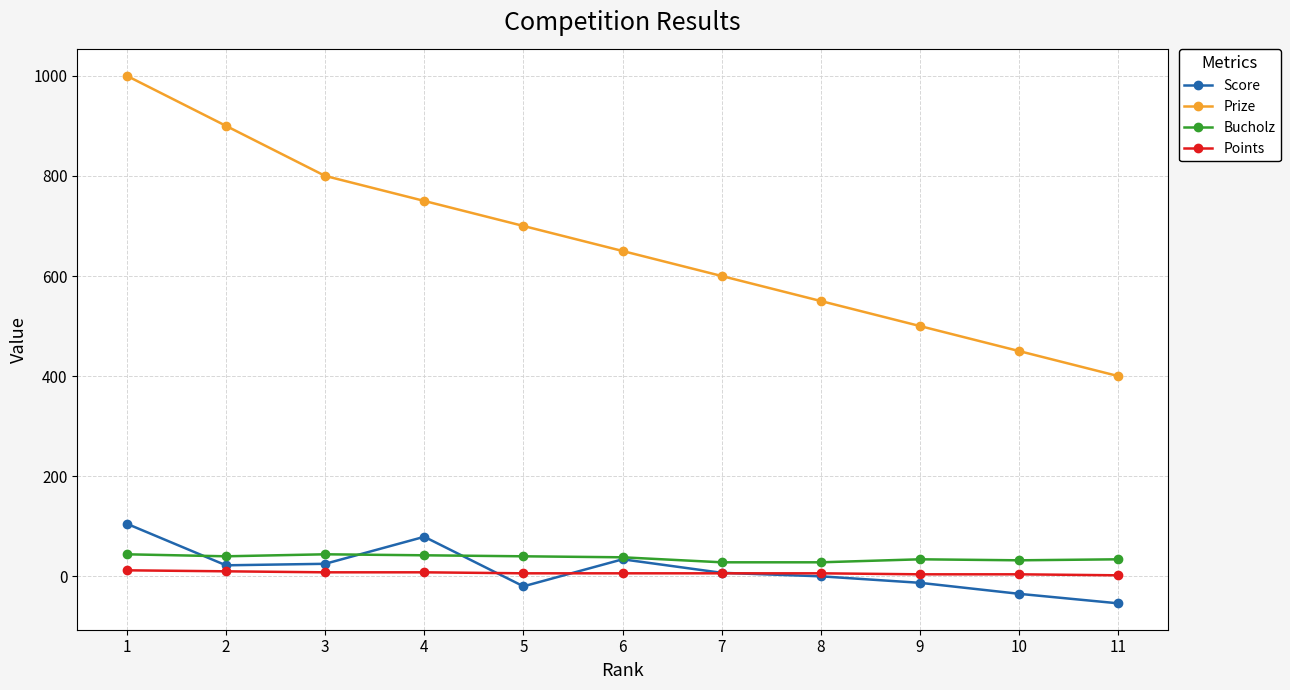

Is the value of Score at 8 greater than the value of Prize at 5?

No